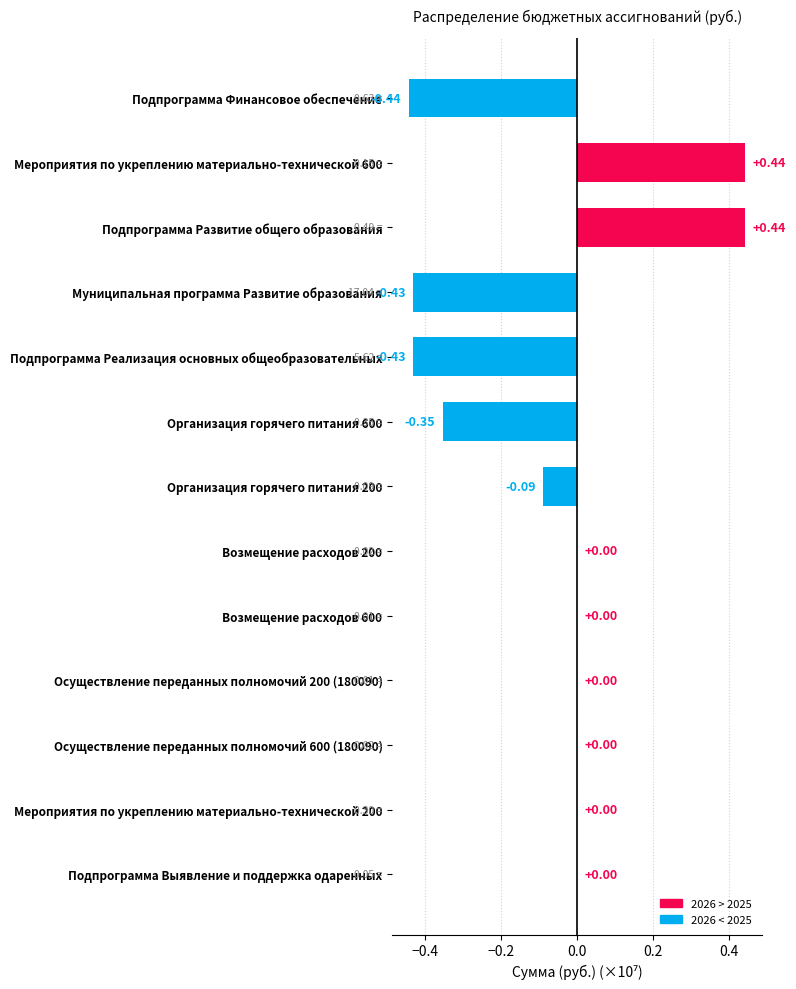

What is the sum of all values?

-0.9